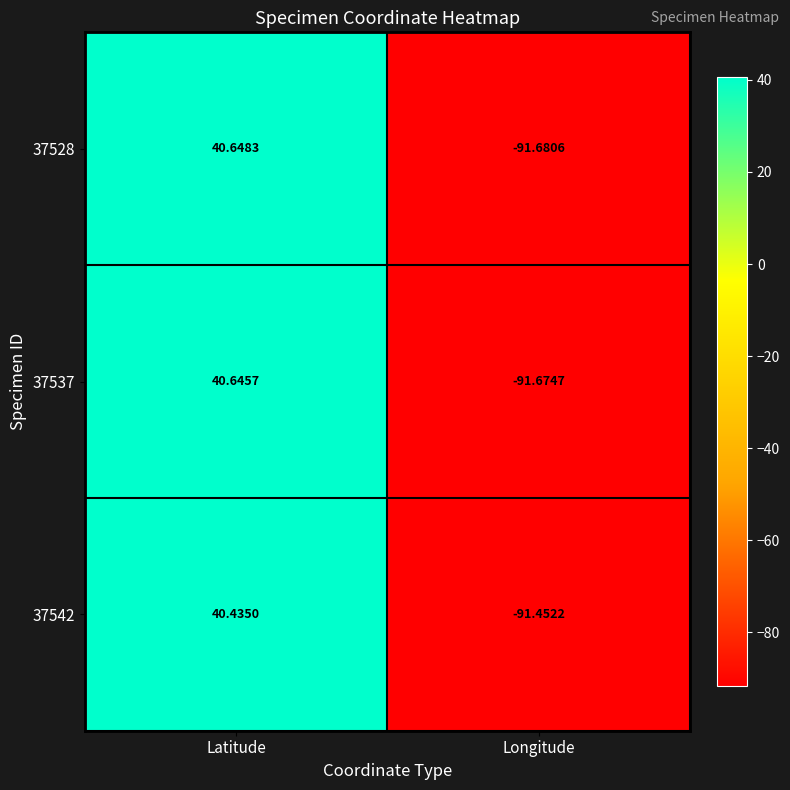

At which category does the chart reach its peak across all series?

Latitude